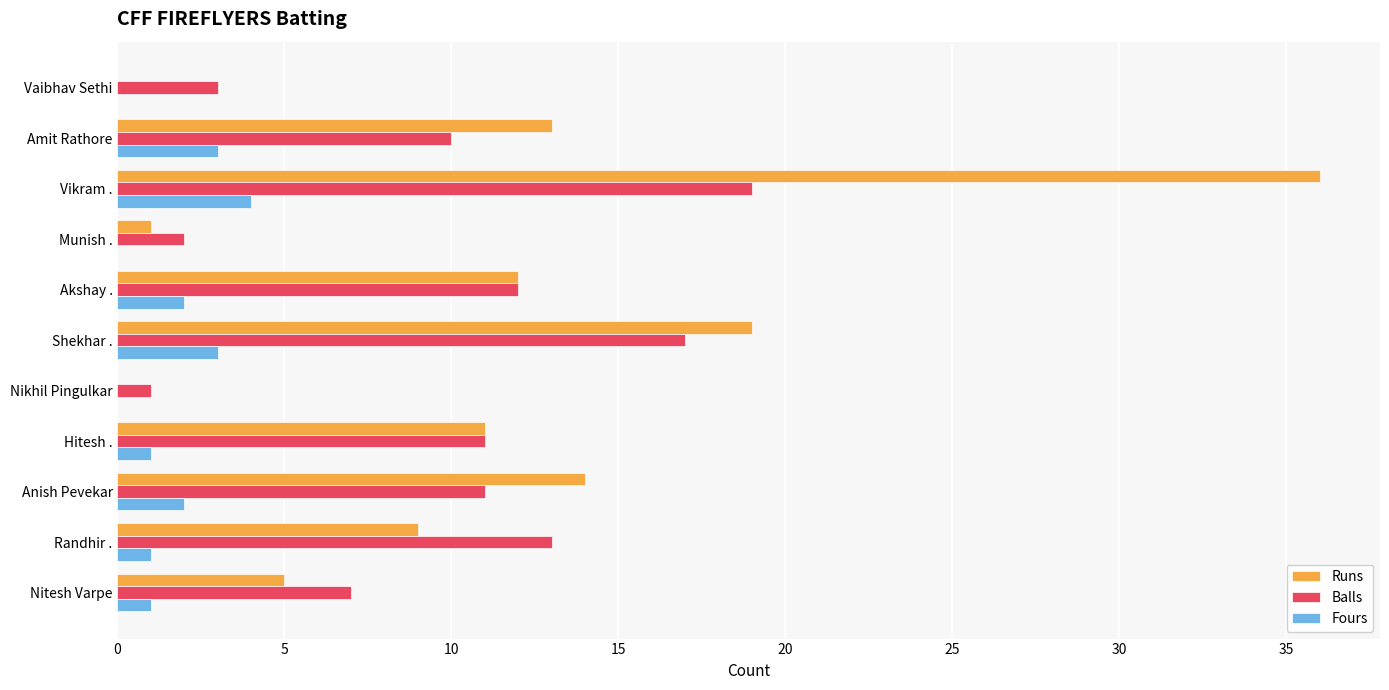

How many distinct data groups are displayed?

3